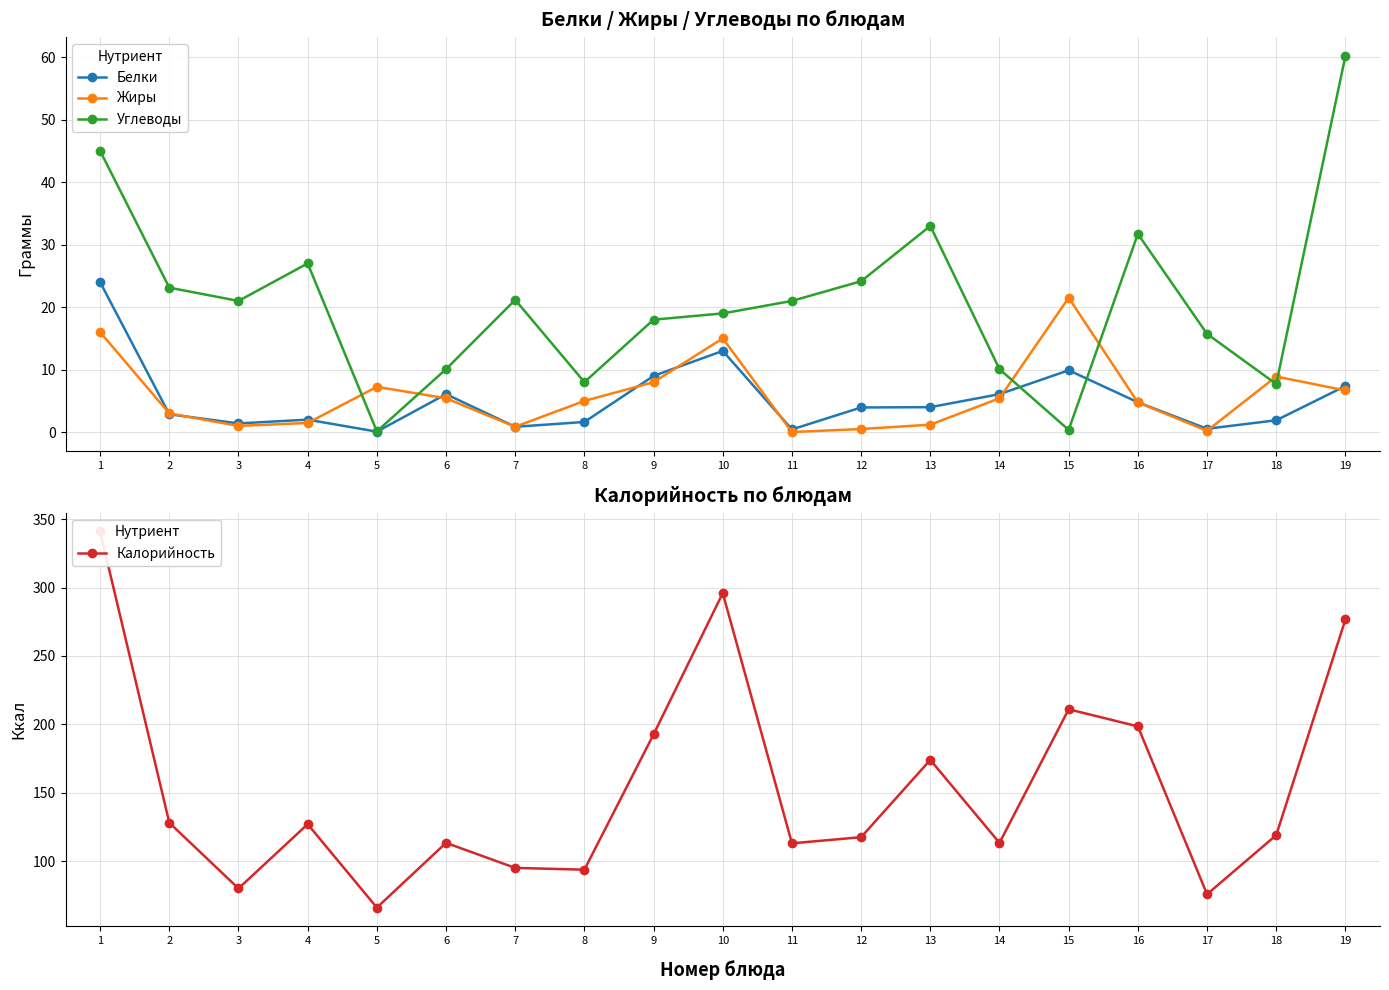

True or false: Калорийность has a value of 187.1 at 14.

False